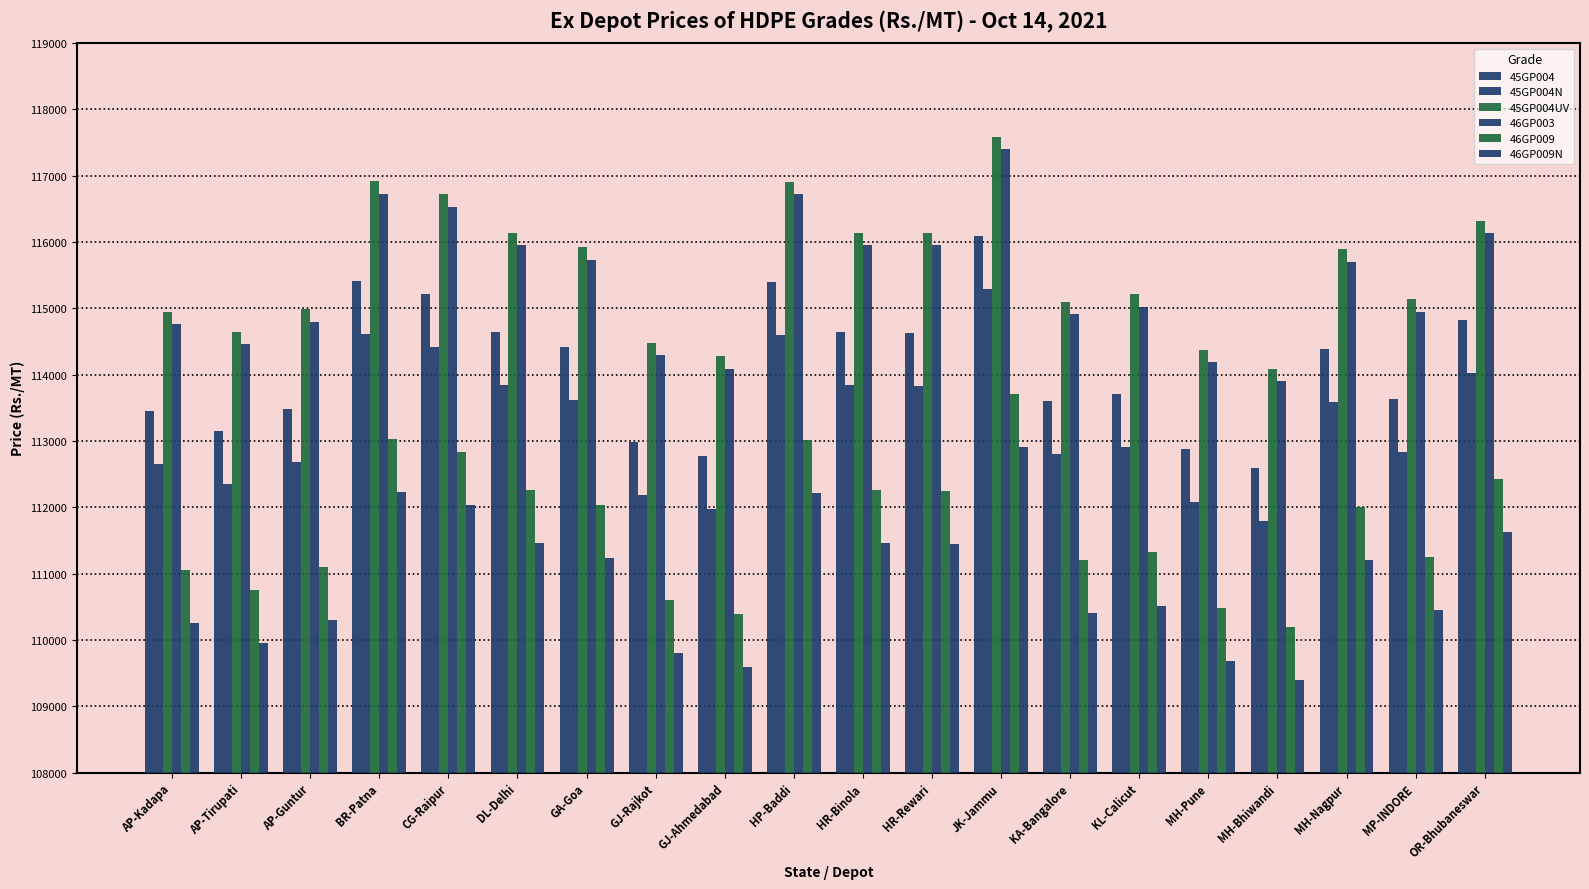

What is the total value across all series at GJ-Ahmedabad?

673110